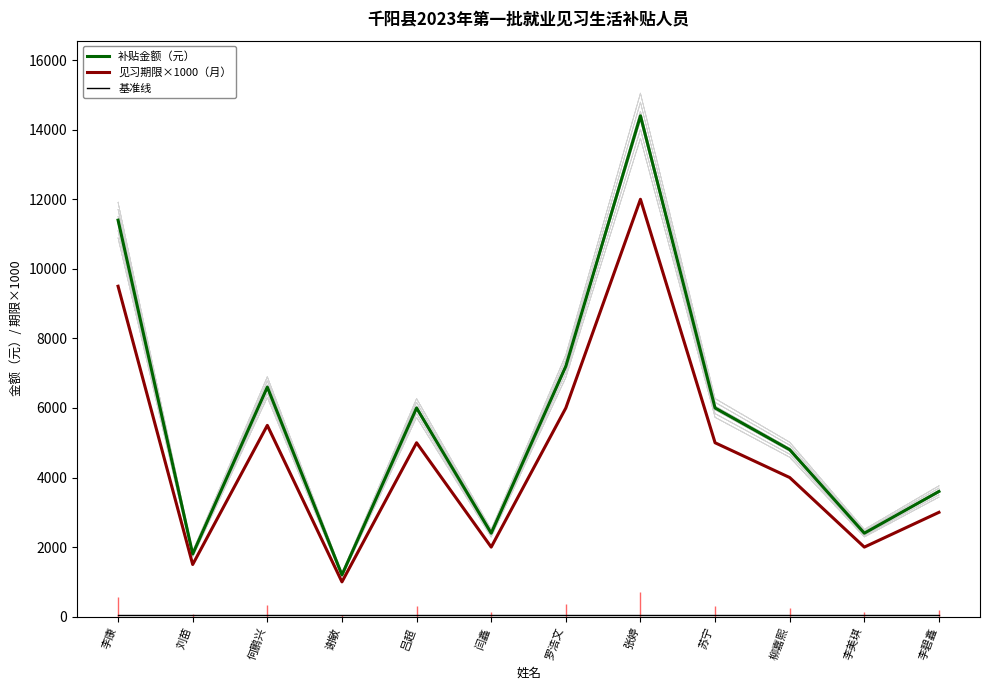

What is the sum of the 见习期限×1000（月） values at 苏宁 and 何鹏兴?

10500